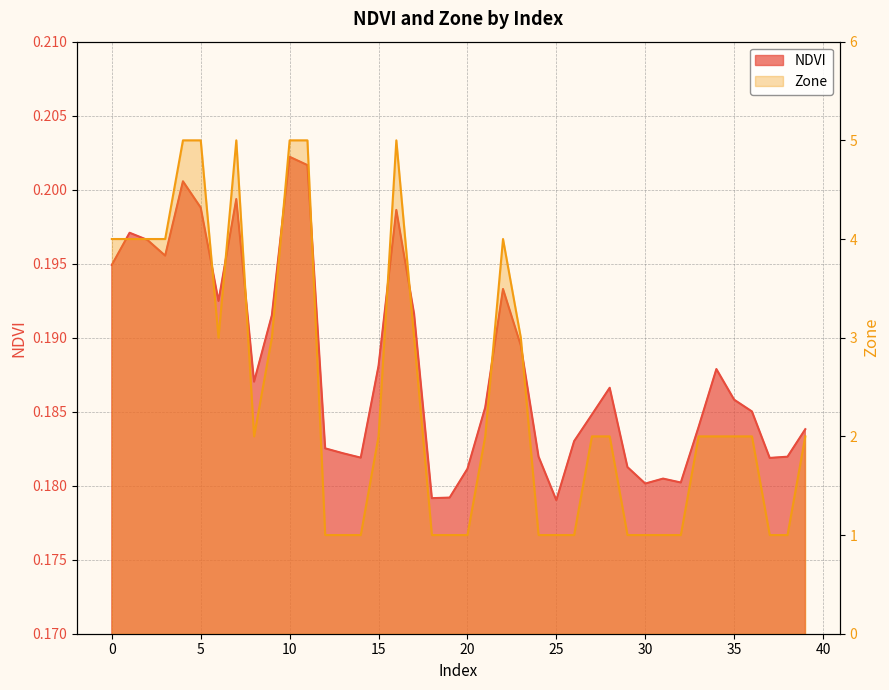

How many data points in Zone are less than 2?

15